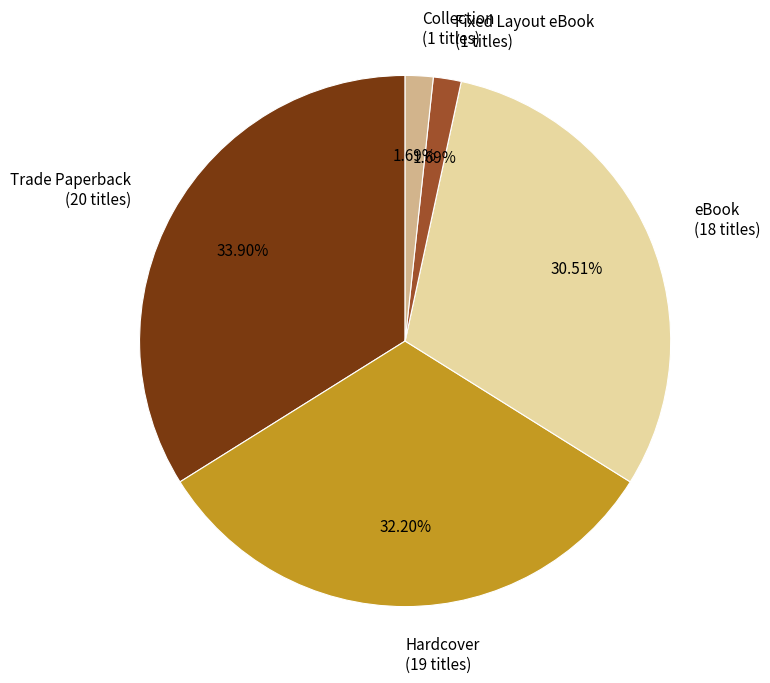

To the nearest percent, what is the difference between the eBook and Hardcover slice percentages?

2%